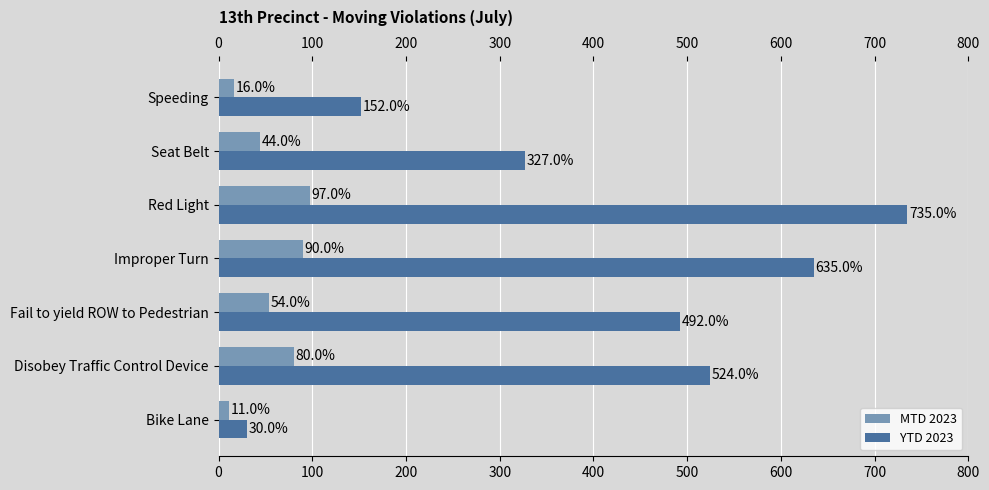

Where is YTD 2023 nearest to the value 382?

Seat Belt